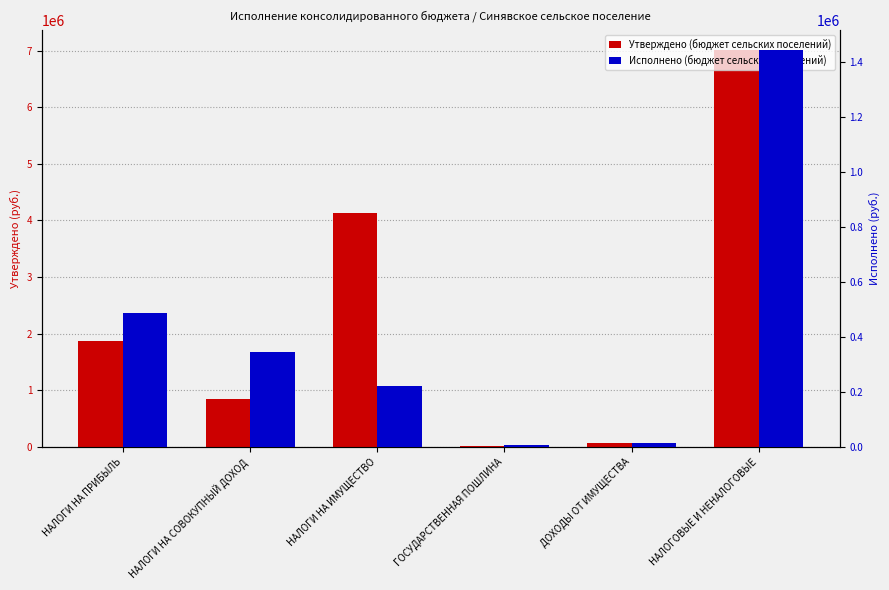

How many groups of bars are there?

6